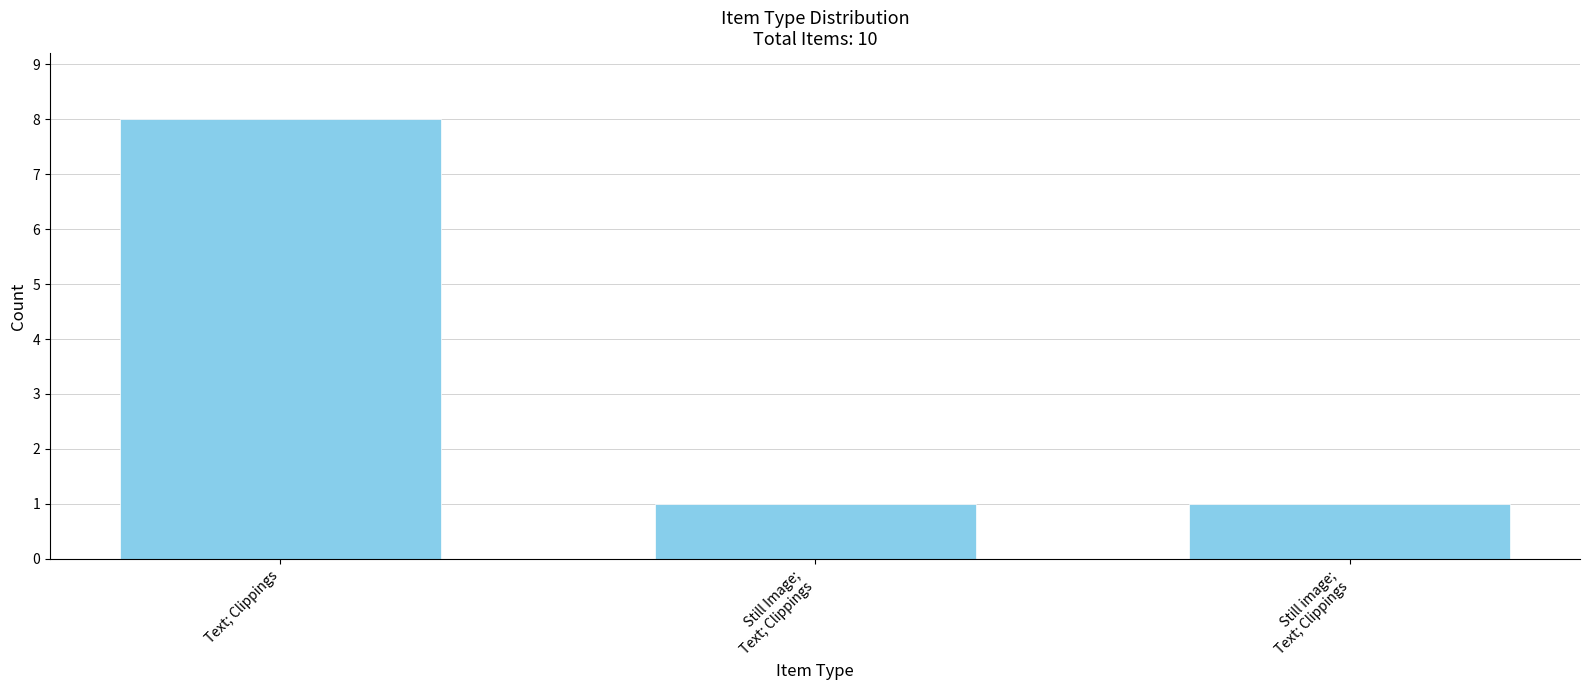

The chart shows a value of 8 at Text; Clippings. True or false?

True